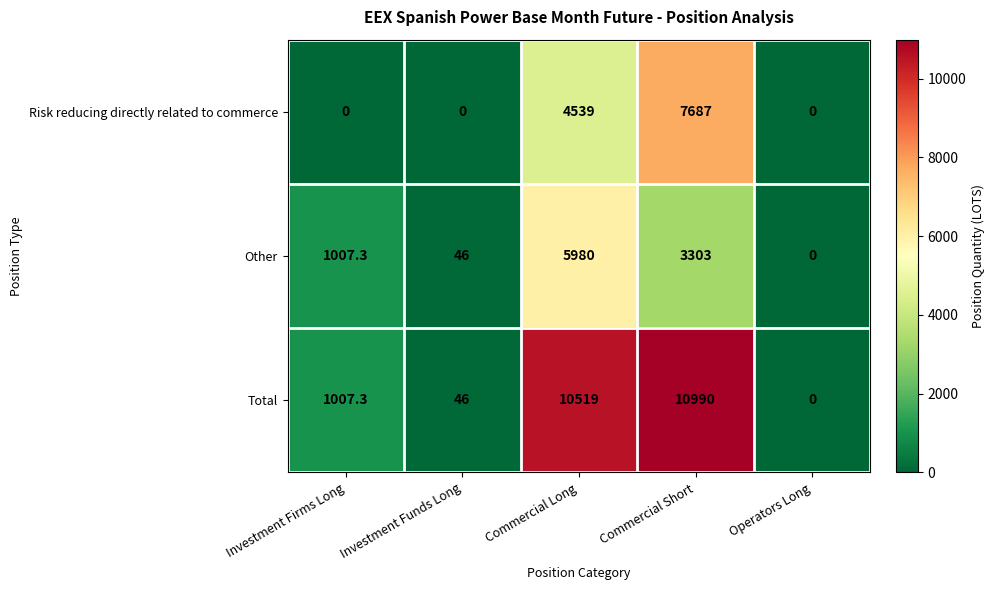

Rank the series by their average value, from highest to lowest.

Total, Risk reducing directly related to commerce, Other